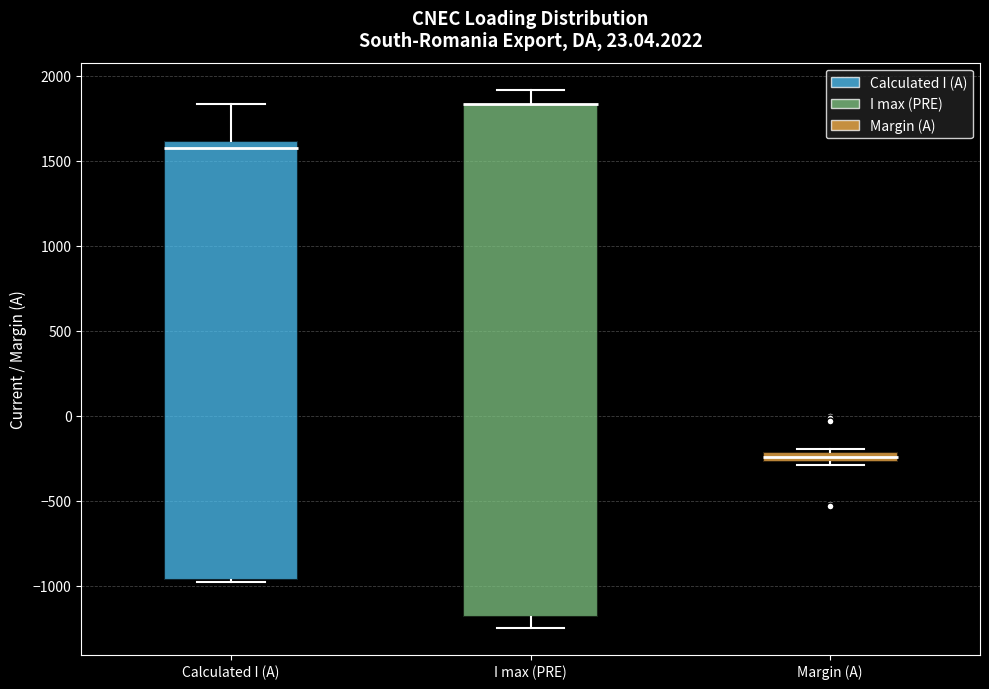

Where does the upper whisker of the box for I max (PRE) end on the y-axis? The values are not printed on the chart, so give them approximately, as read against the axis.

1900